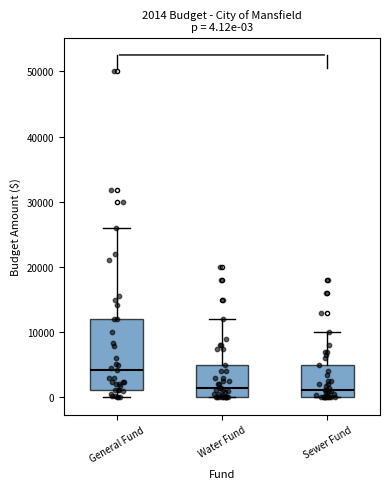

Comparing the boxes themselves (not the whiskers), which one is the tallest?

General Fund